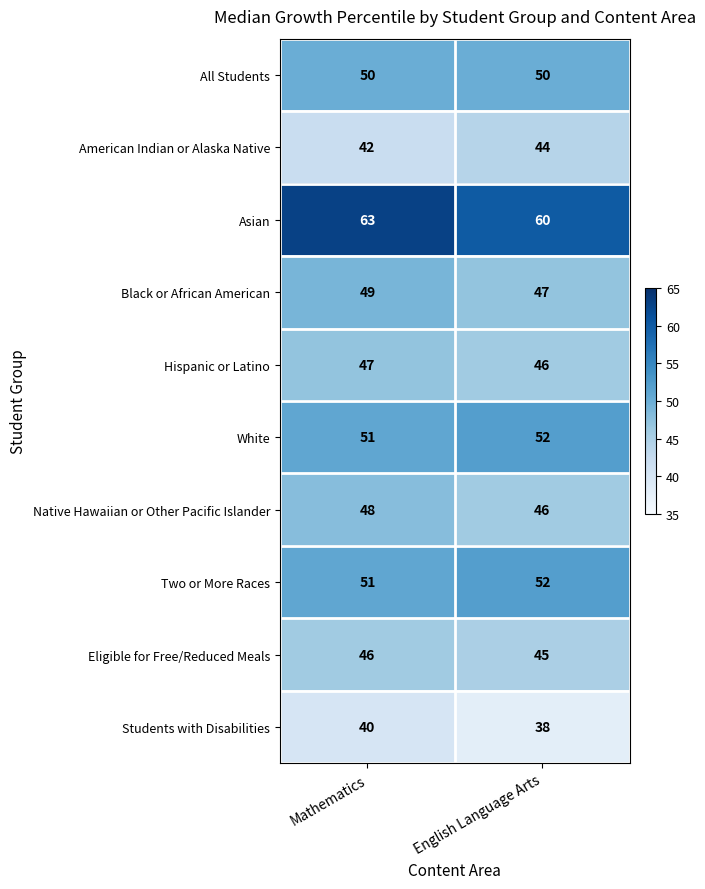

Rank the categories by Hispanic or Latino value from lowest to highest.

English Language Arts, Mathematics